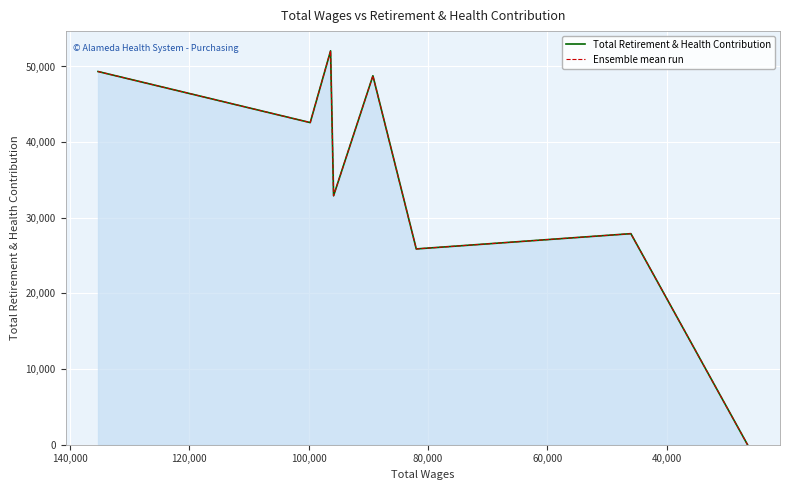

True or false: Ensemble mean run and Total Retirement & Health Contribution intersect in this chart.

False